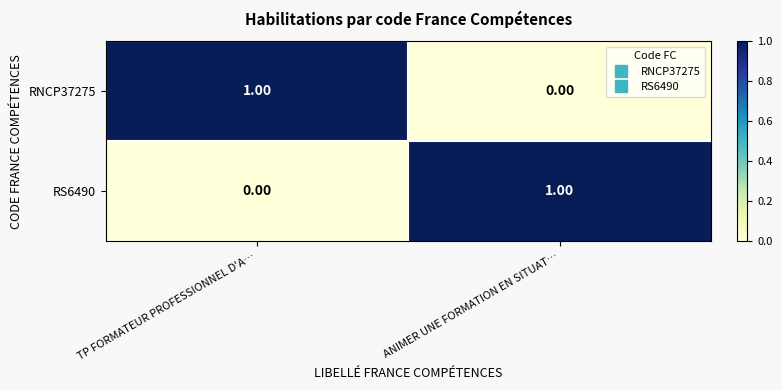

What is the spread (max minus min) of values at TP FORMATEUR PROFESSIONNEL D'A…?

1